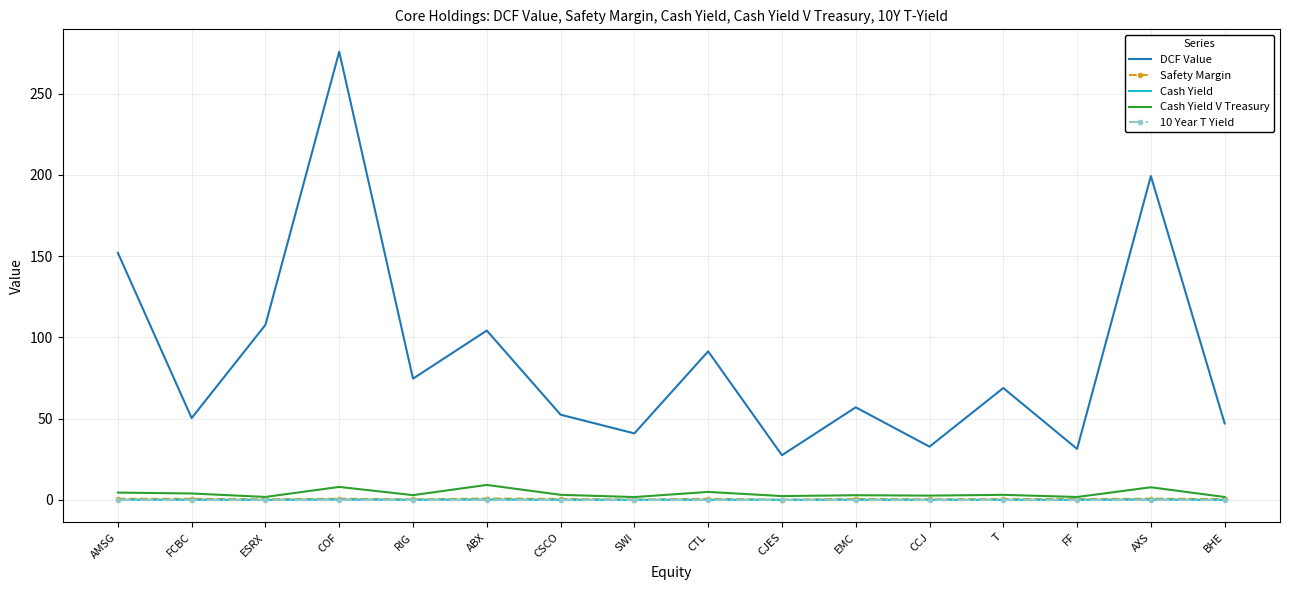

At which category does the chart reach its peak across all series?

COF